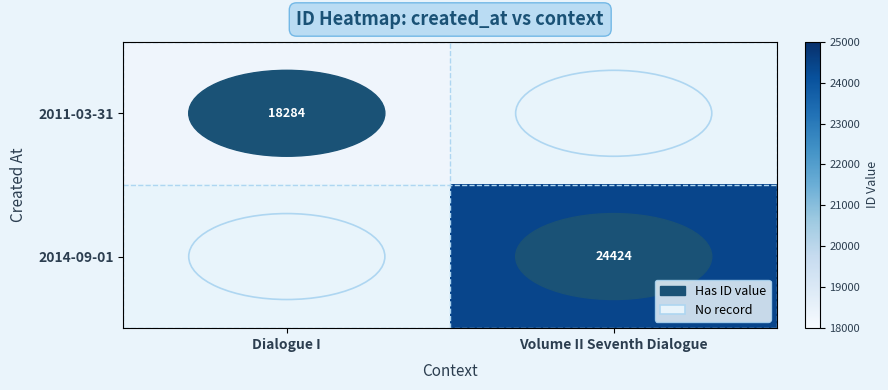

The 2011-03-31 series shows 28672.3 at Dialogue I. True or false?

False